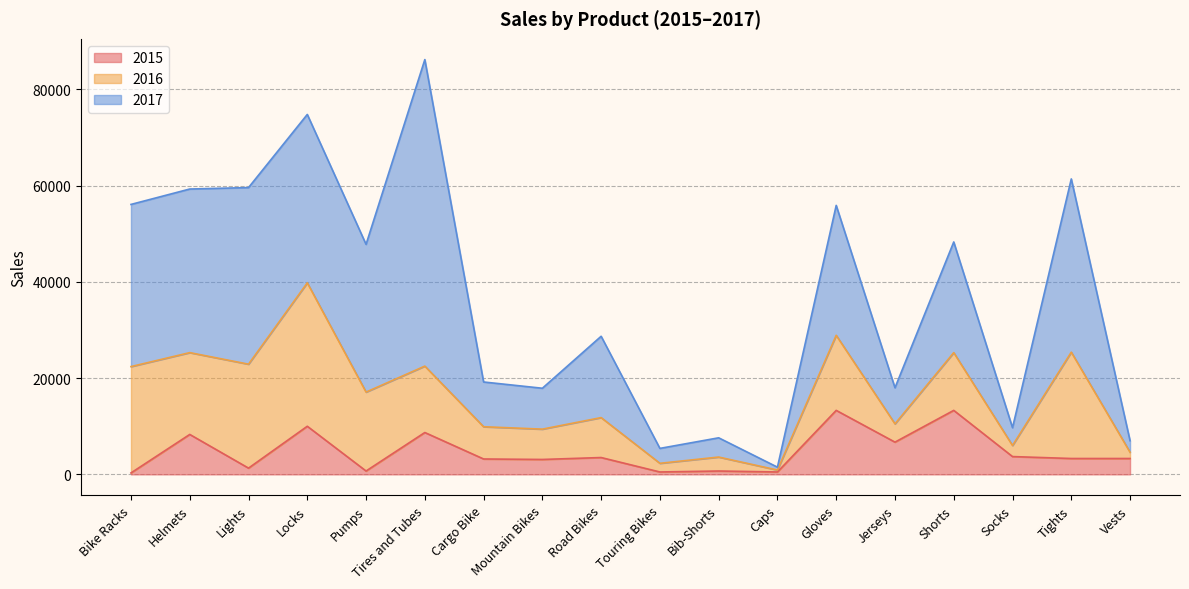

Which series has the largest total across all categories?

2017